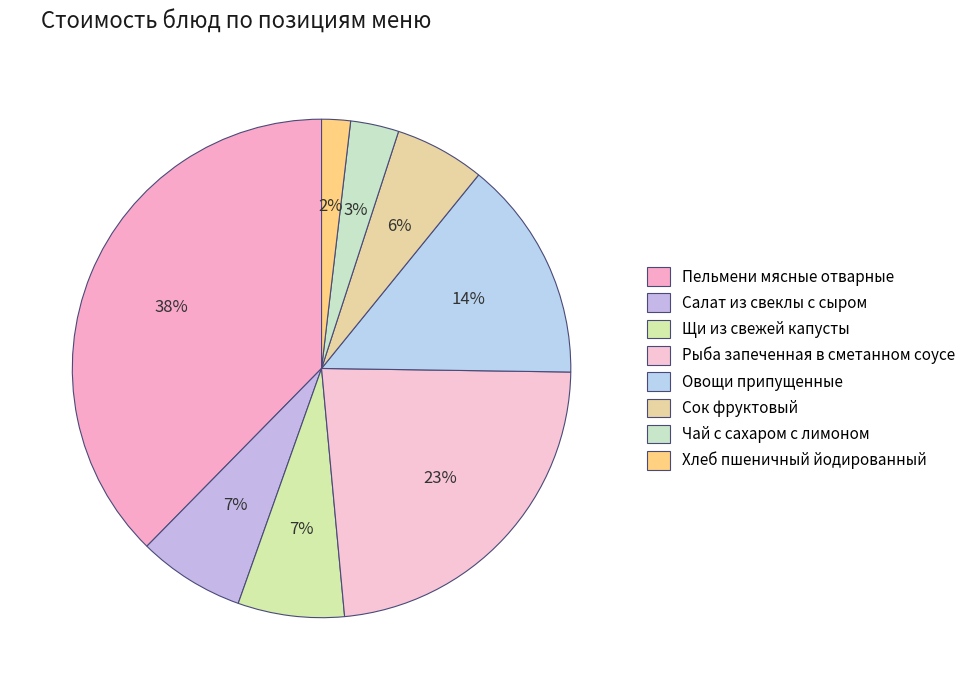

What is the smallest slice in the pie chart?

Хлеб пшеничный йодированный